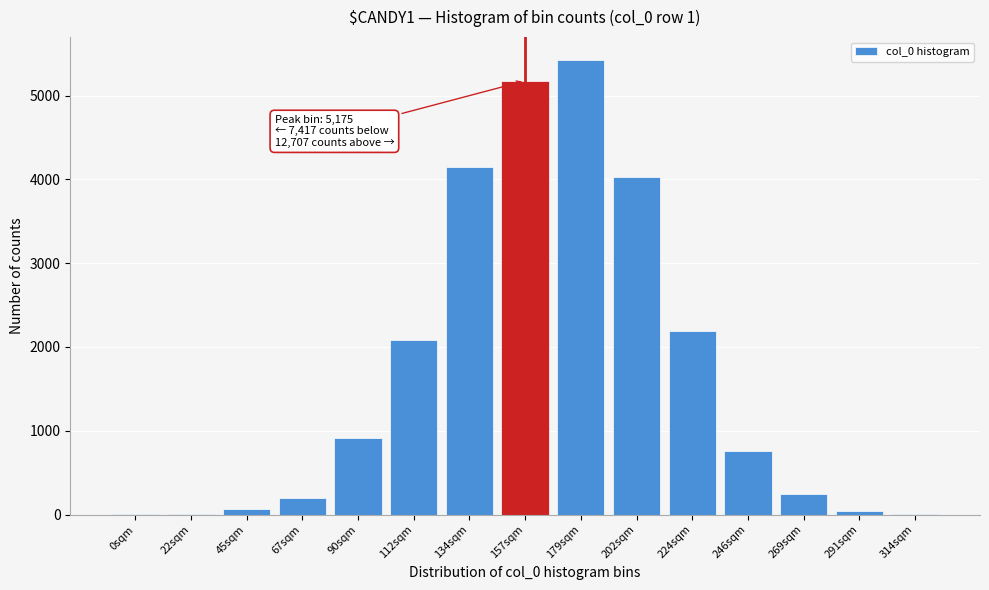

Where is the data nearest to the value 2713?

224sqm